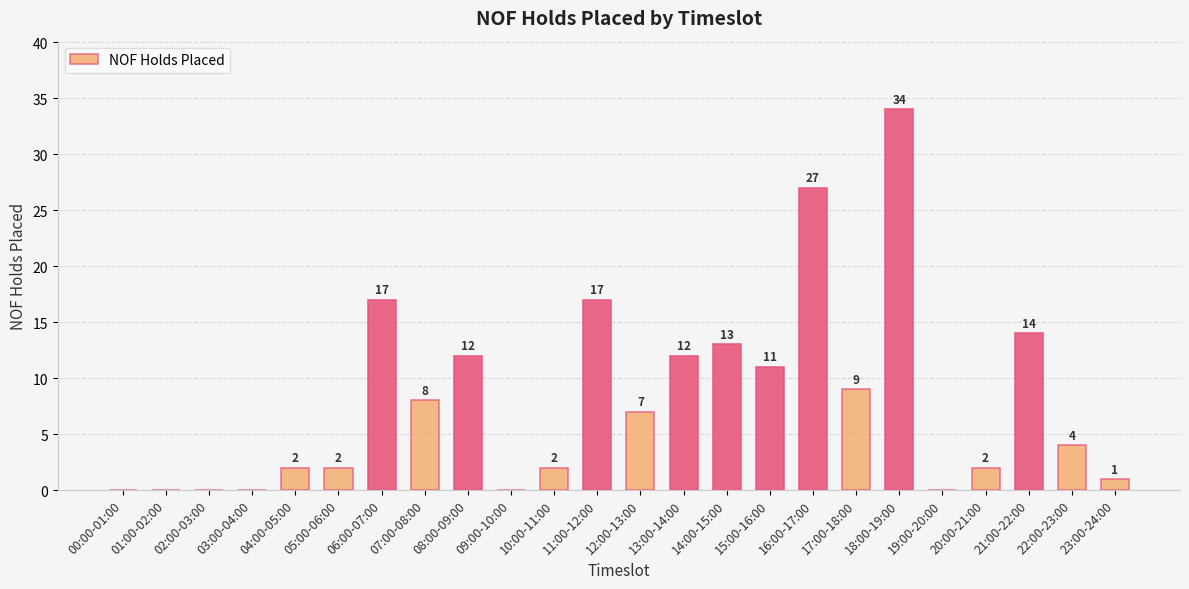

At which label does the data first exceed 7?

06:00-07:00